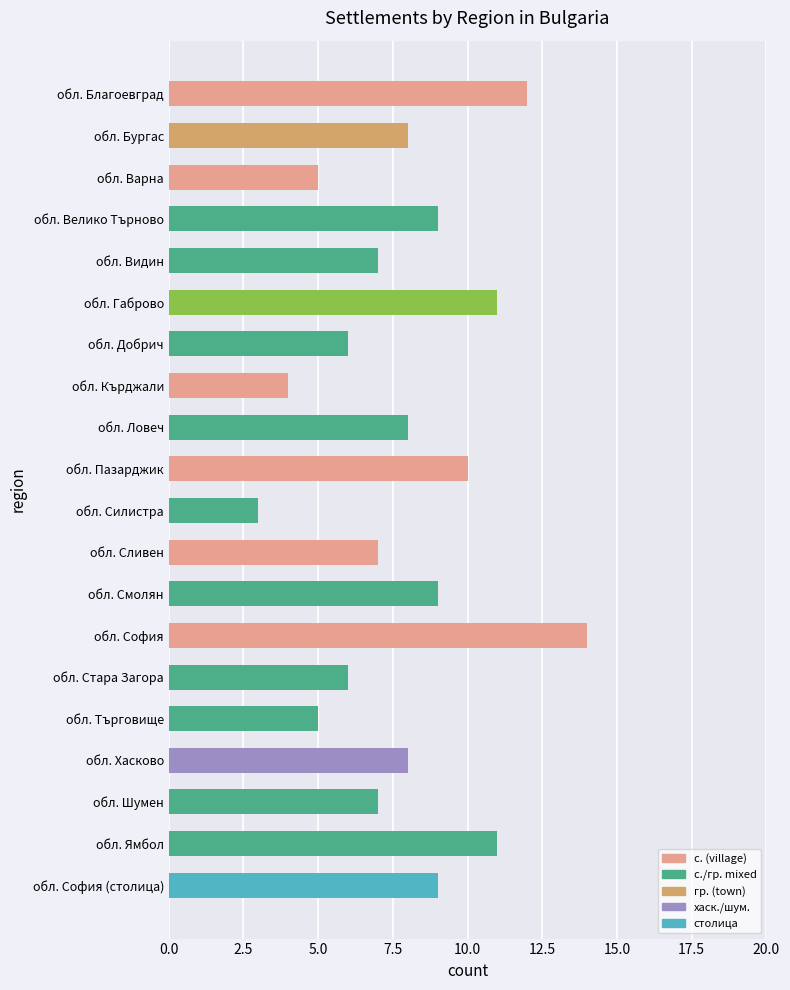

What position from the bottom is обл. Хасково?

4